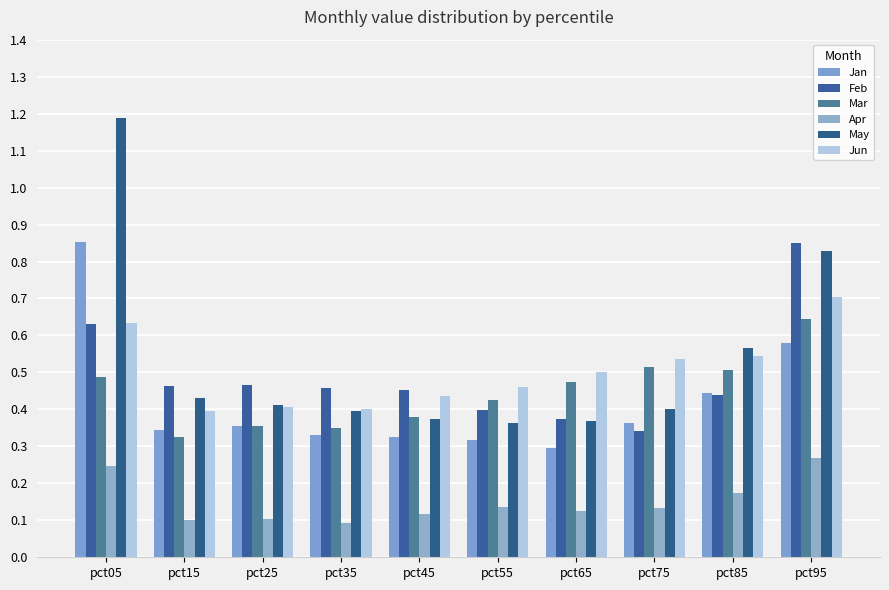

Which category has the lowest value in the Jun series?

pct15